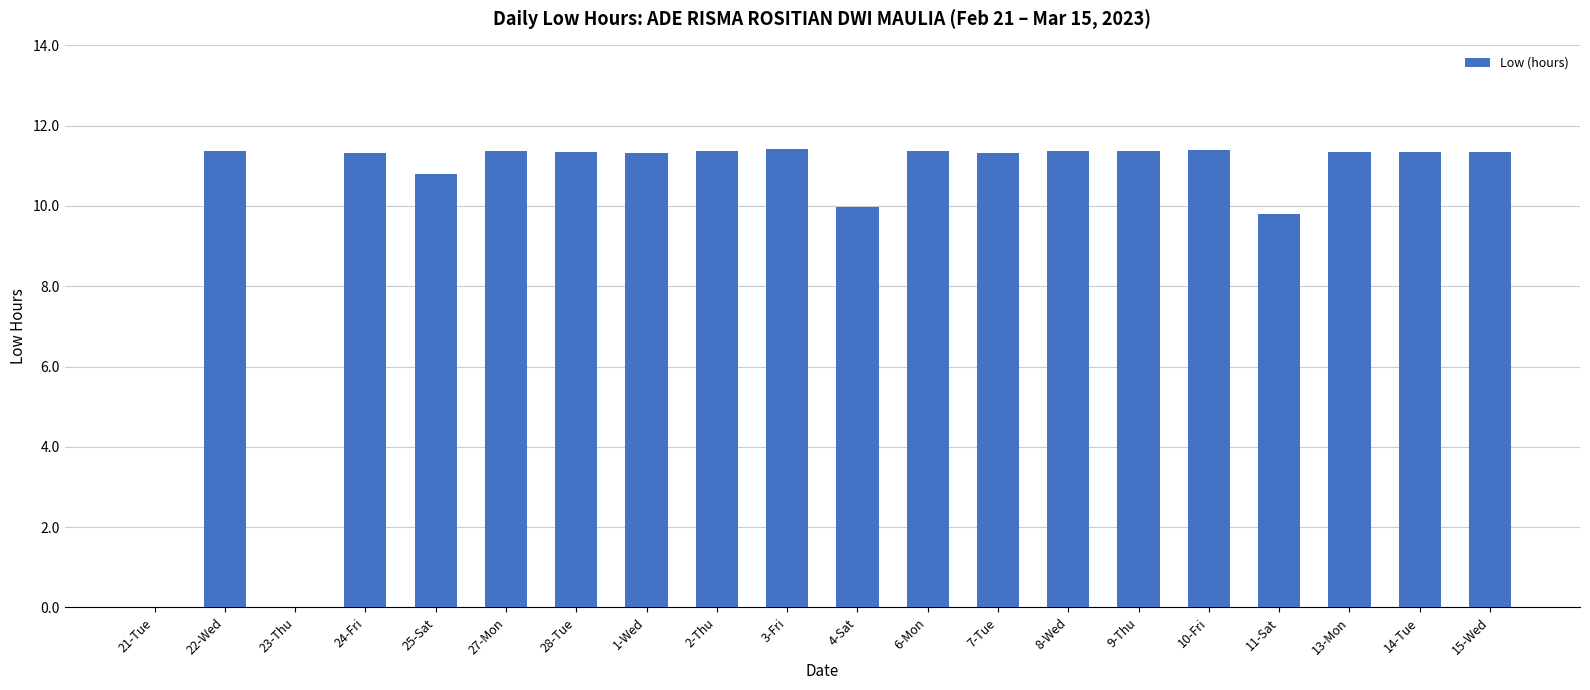

What is the change in value from 23-Thu to 8-Wed?

+11.4